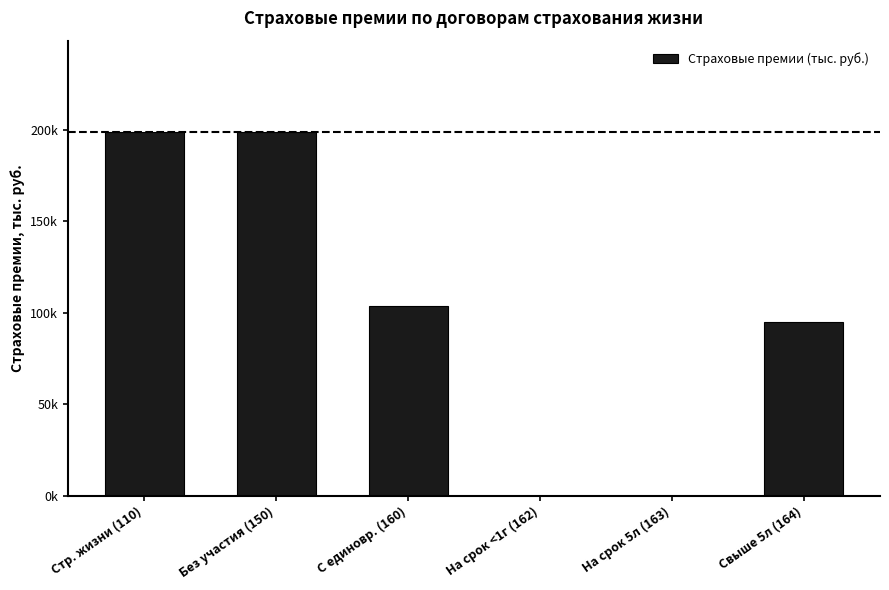

Reading left to right, list all the values displayed in this chart.

Стр. жизни (110)=199033.8	Без участия (150)=199033.8	С единовр. (160)=103902.7	На срок <1г (162)=0.0	На срок 5л (163)=0.0	Свыше 5л (164)=95131.2